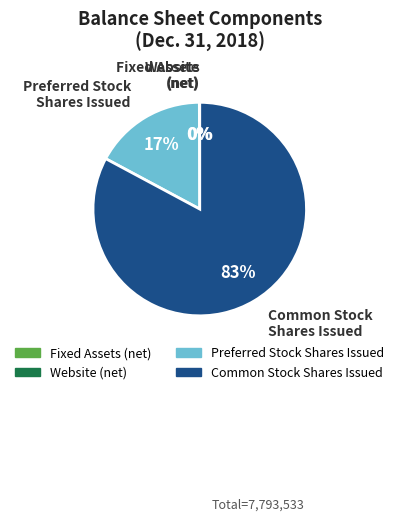

To the nearest percent, what is the difference between the largest and smallest slice percentages?

83%